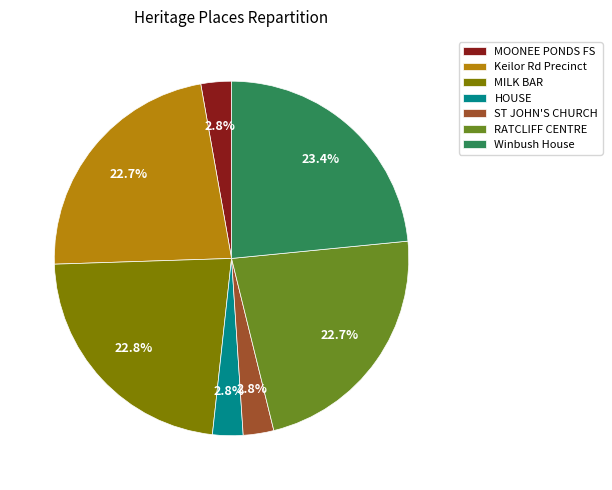

What is the total percentage of MOONEE PONDS FS and Keilor Rd Precinct?

25.5%